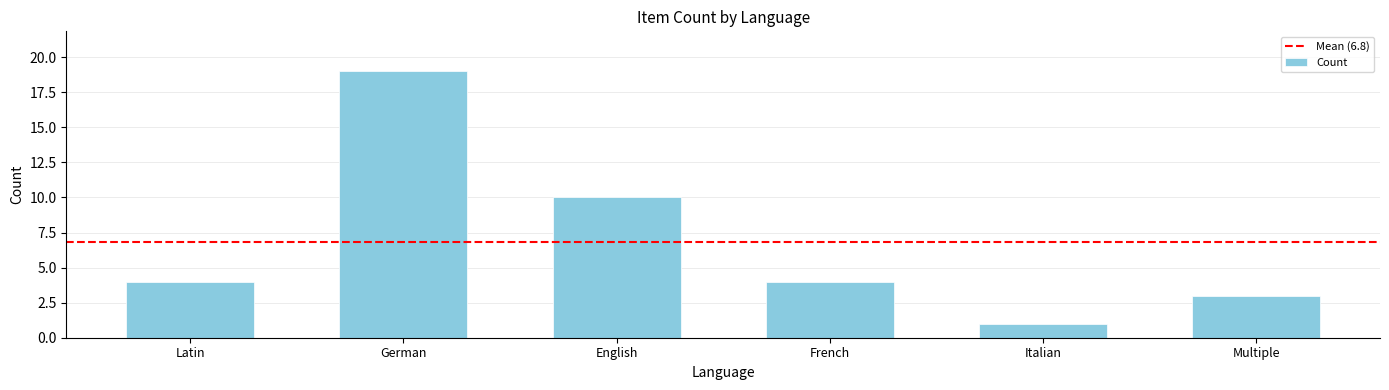

What is the minimum value shown in the chart?

1